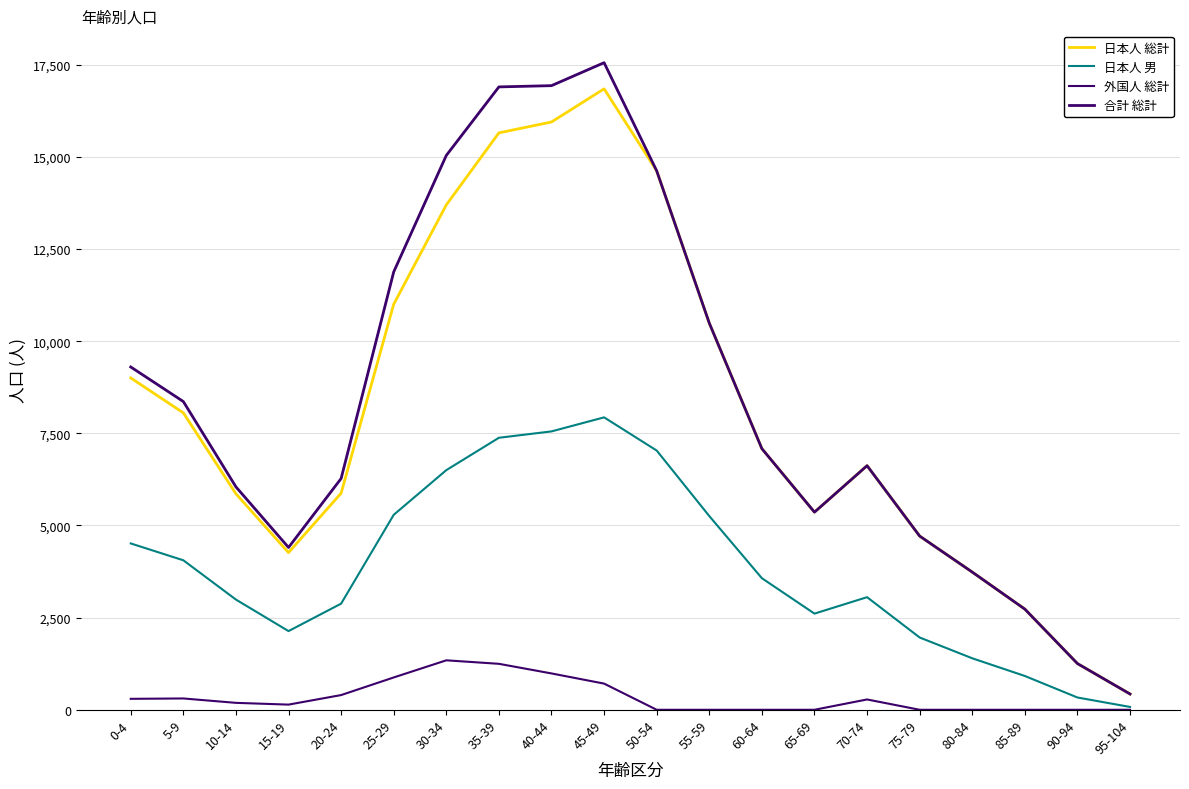

Which series has the largest total across all categories?

合計 総計